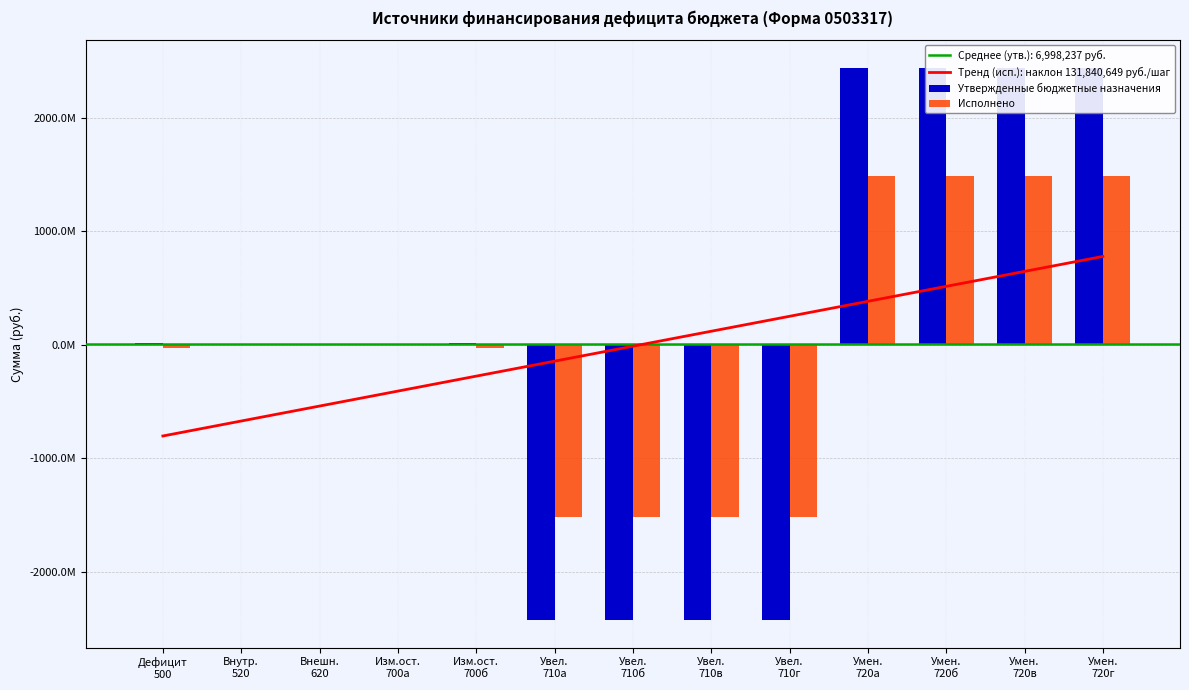

What is the value of the Исполнено bar at the 6th from the left?

-1519441246.9